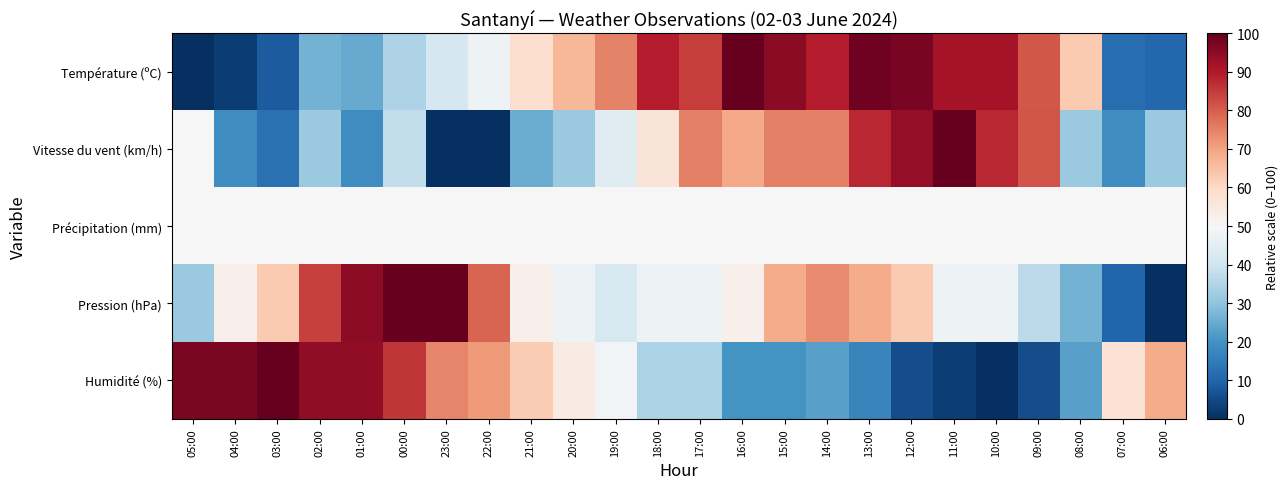

Between 03:00 and 12:00, which series saw the biggest shift?

Humidité (%)